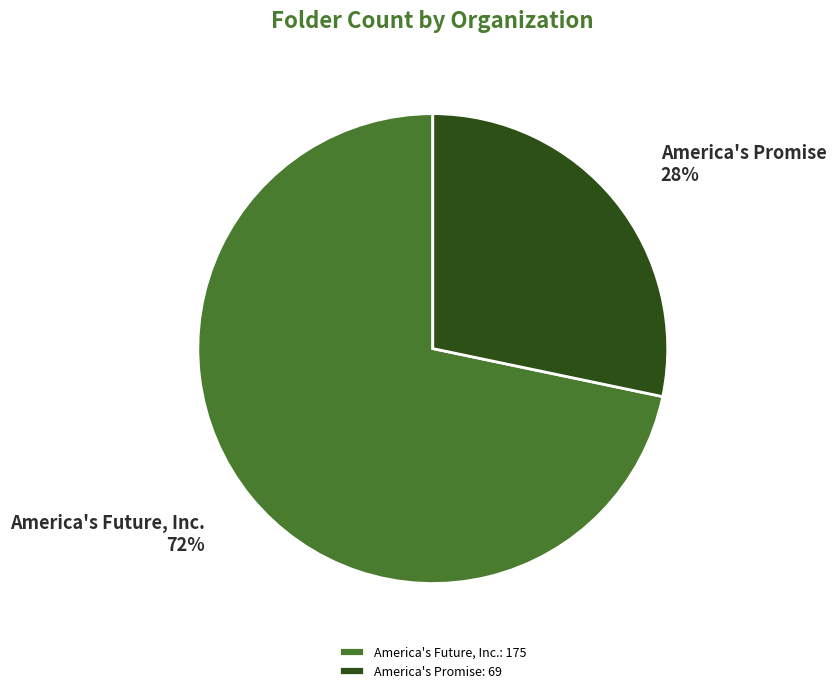

Combined, do America's Future, Inc. and America's Promise account for over 50%?

Yes